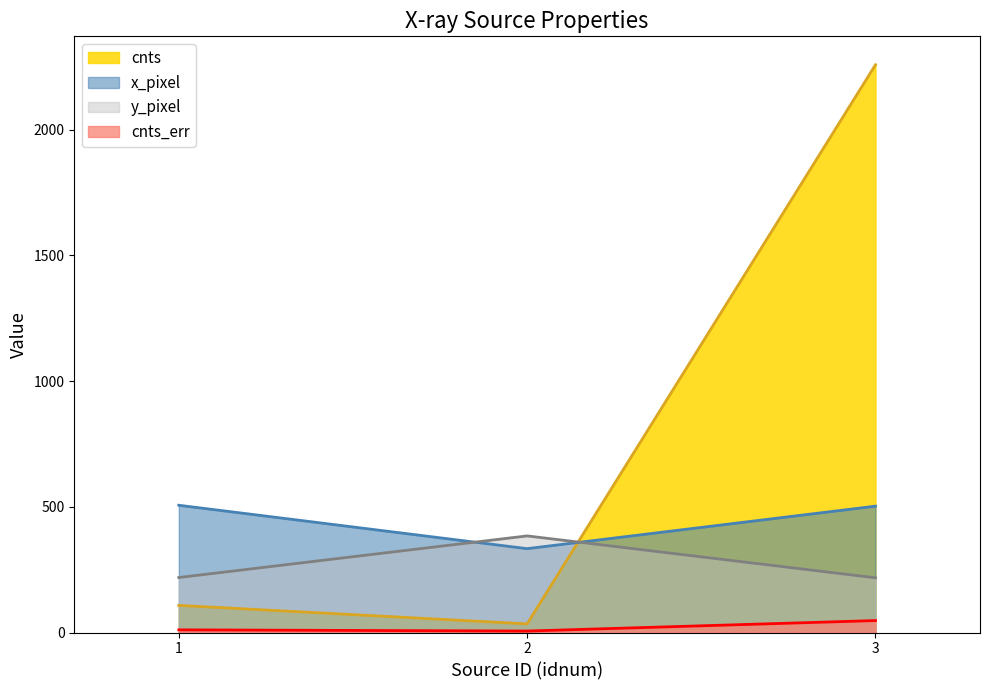

How many lines are shown in the chart?

4